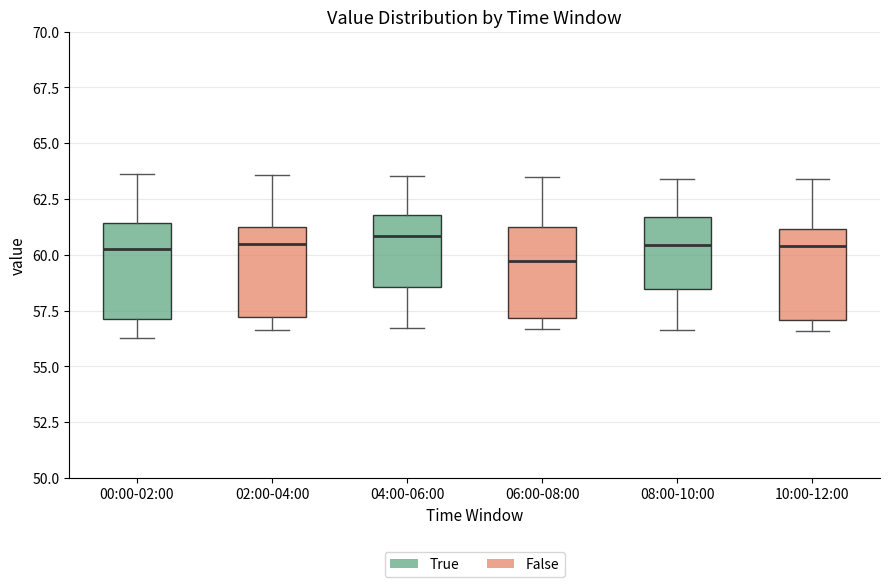

Where does the median line of the box for 00:00-02:00 sit on the y-axis? The values are not printed on the chart, so give them approximately, as read against the axis.

60.5